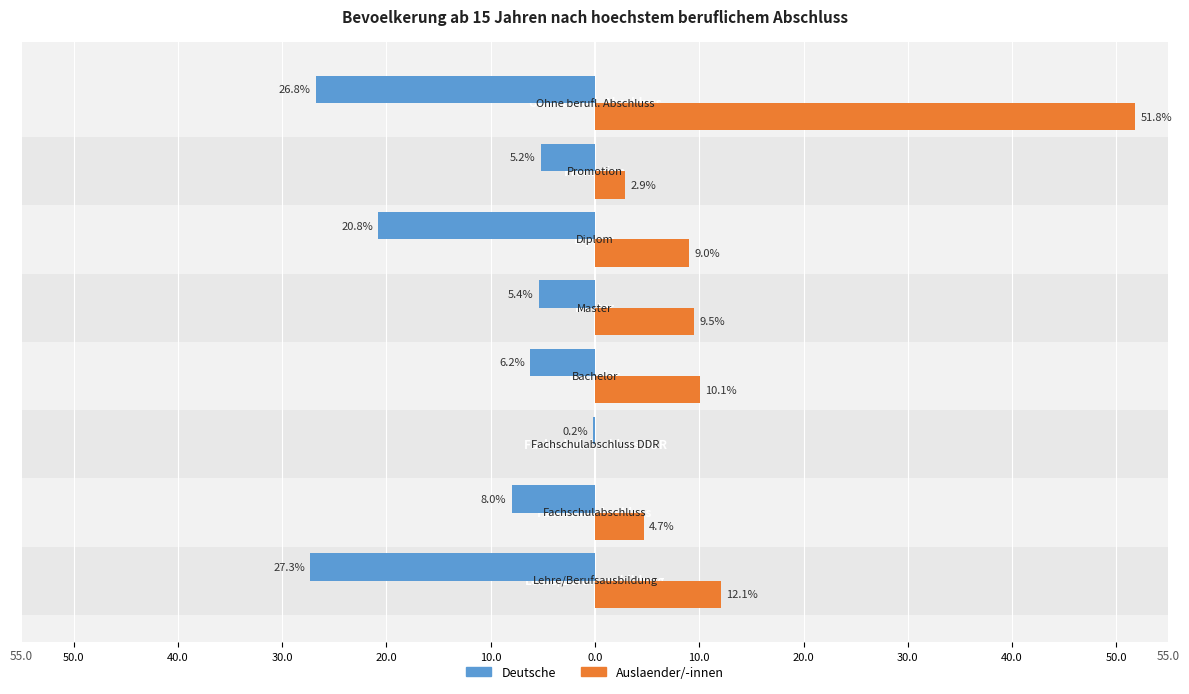

What are all the series names shown in the legend?

Deutsche, Auslaender/-innen